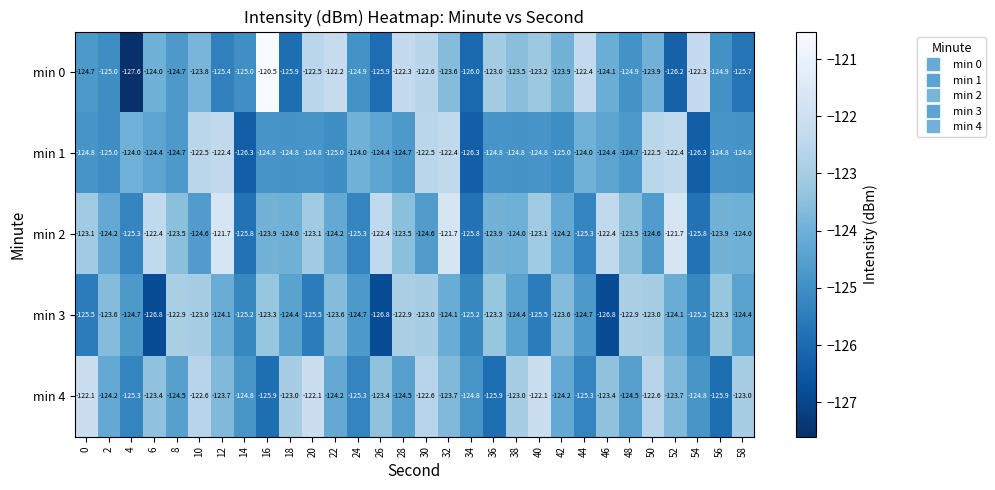

What is the sum of the min 2 values at 14 and 56?

-249.7